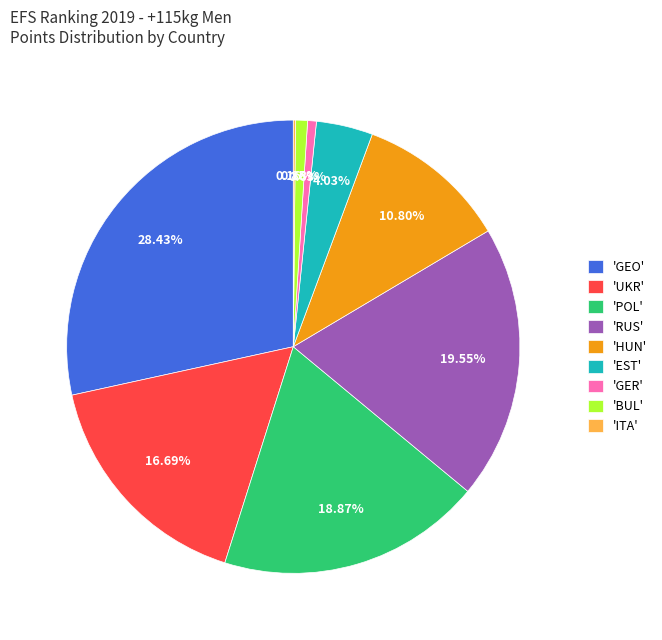

Combined, do 'EST' and 'HUN' account for over 50%?

No